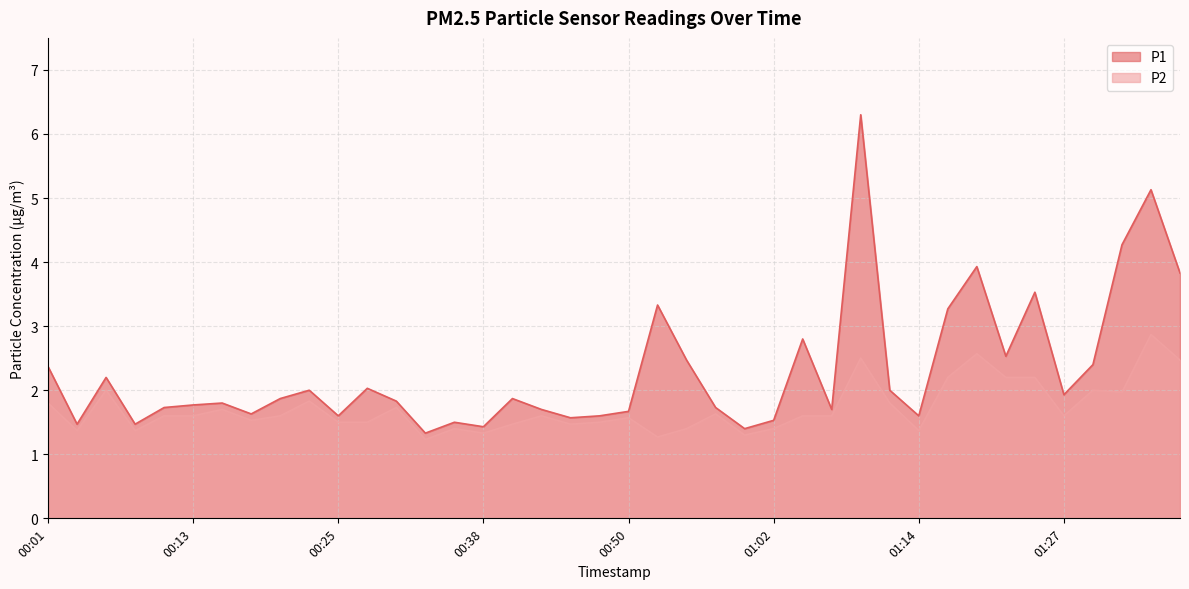

True or false: P1 has a value of 1.4 at 00:55.

False